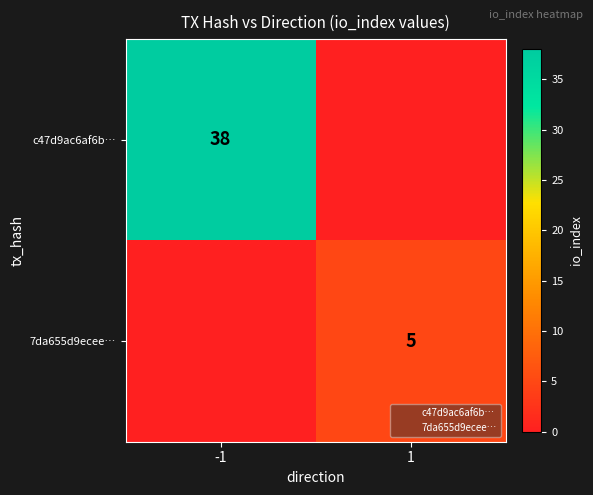

List the series in order of their overall mean, lowest first.

7da655d9ecee…, c47d9ac6af6b…